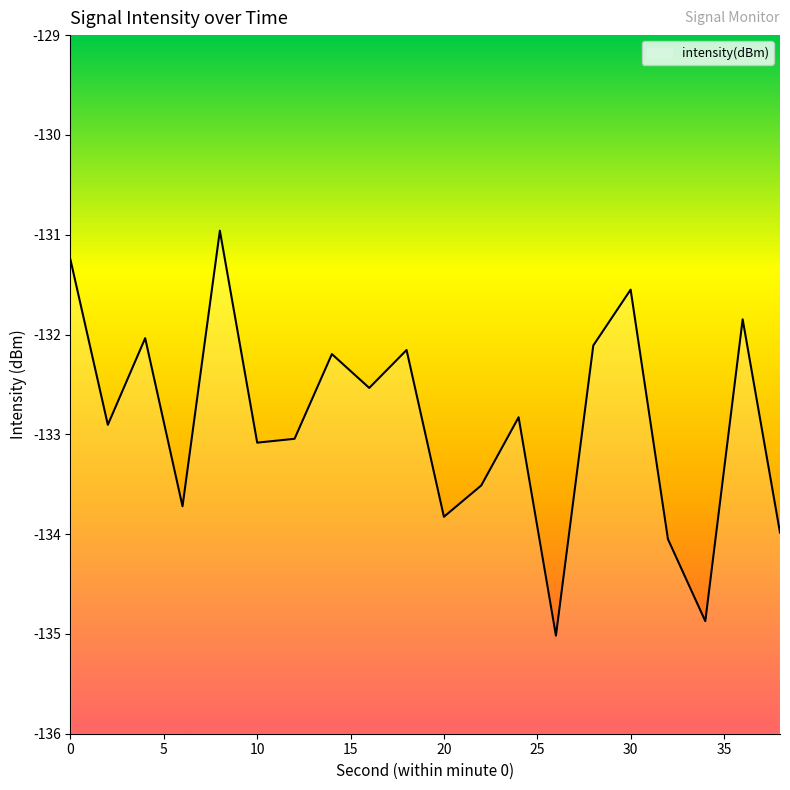

What is the difference between the maximum and second lowest values?

3.9